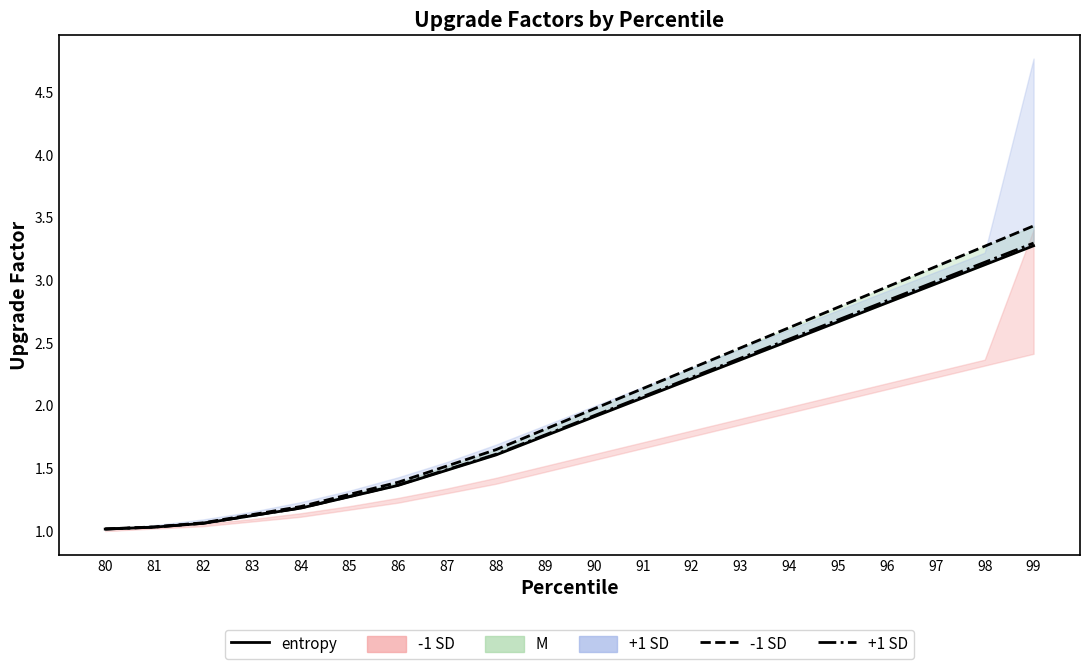

Which series changed the most between 90 and 97?

2012 threshold